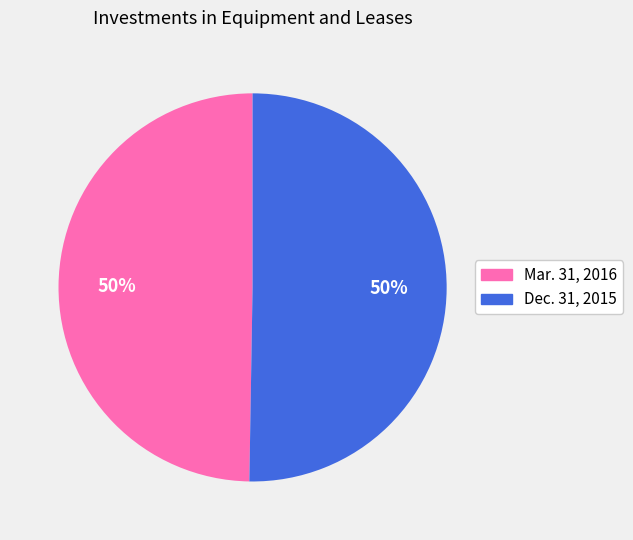

Combined, do Mar. 31, 2016 and Dec. 31, 2015 account for over 50%?

Yes